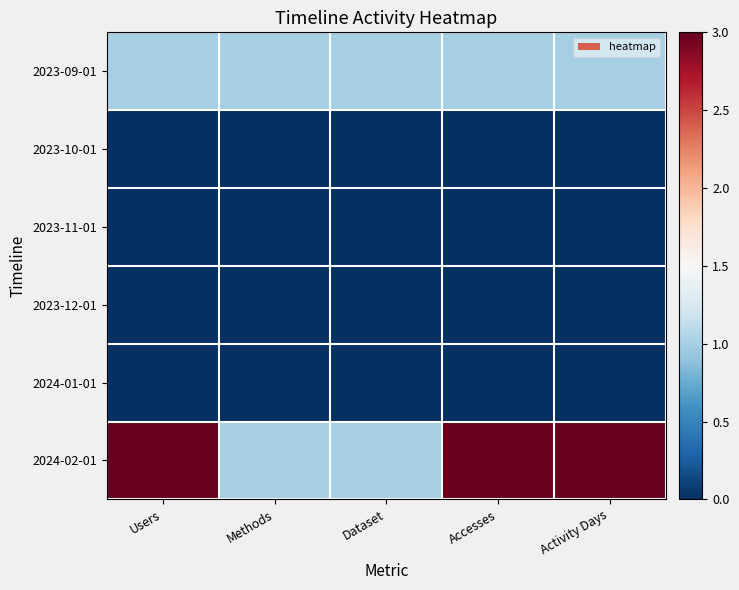

Which series changed the most between Users and Methods?

2024-02-01